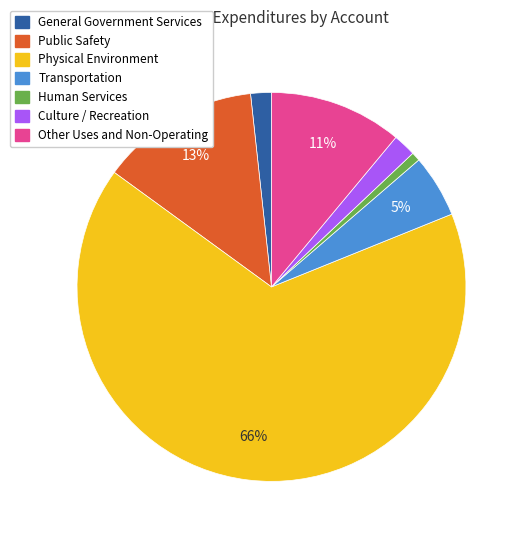

To the nearest percent, what is the difference between the Physical Environment and General Government Services slice percentages?

64%